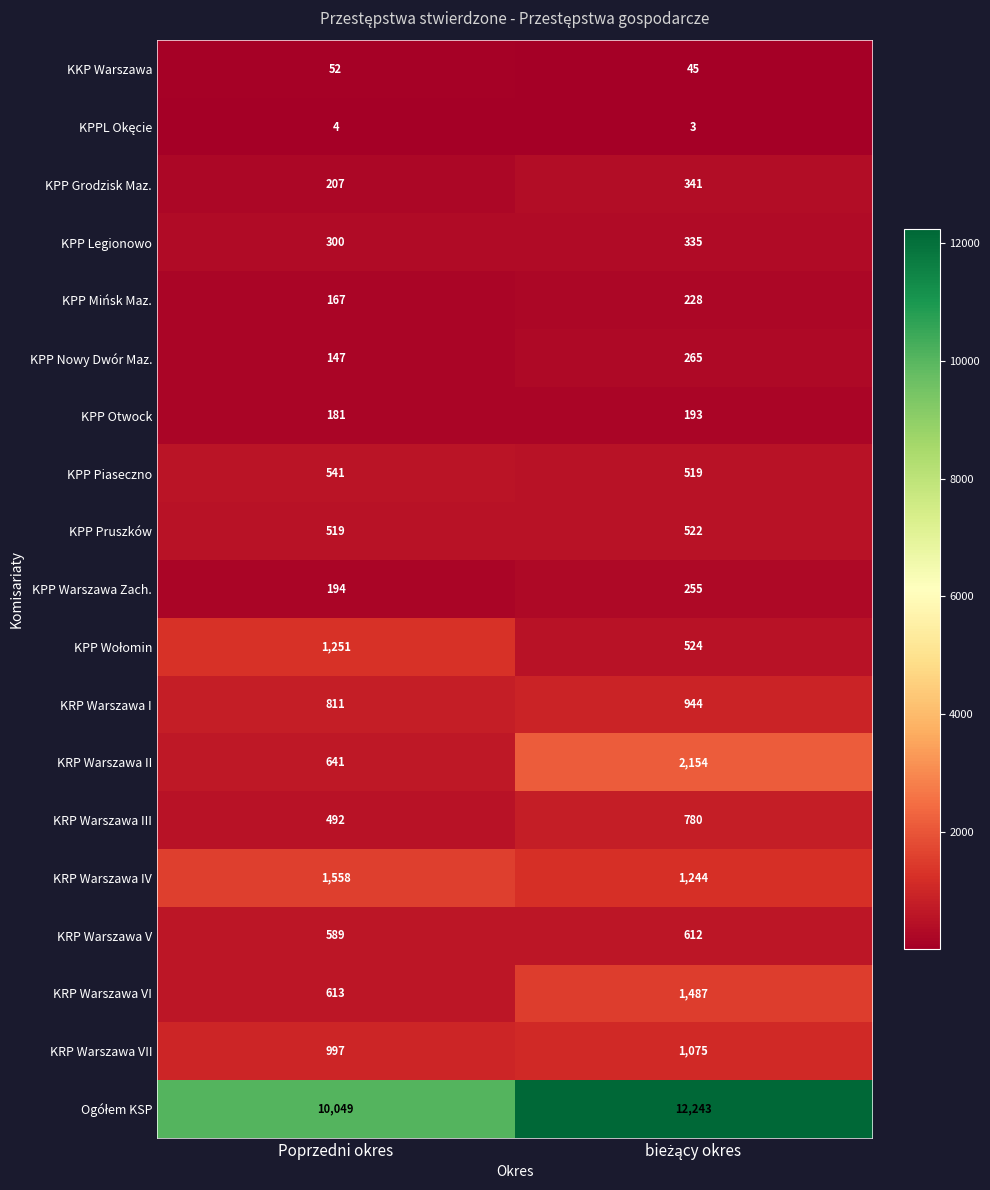

What is the smallest value displayed?

3